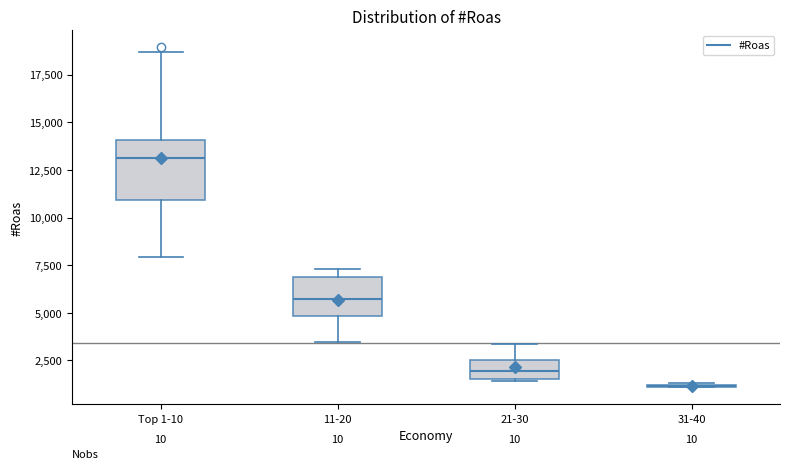

Which box is the tallest, from its lower edge to its upper edge?

Top 1-10